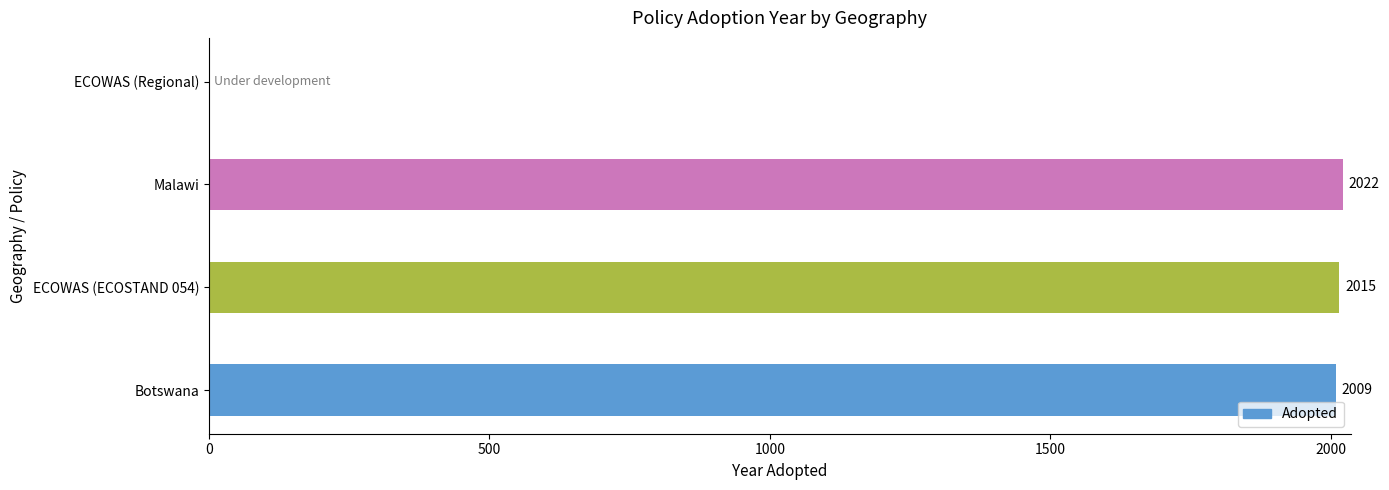

The value at ECOWAS (Regional) is 0. True or false?

True